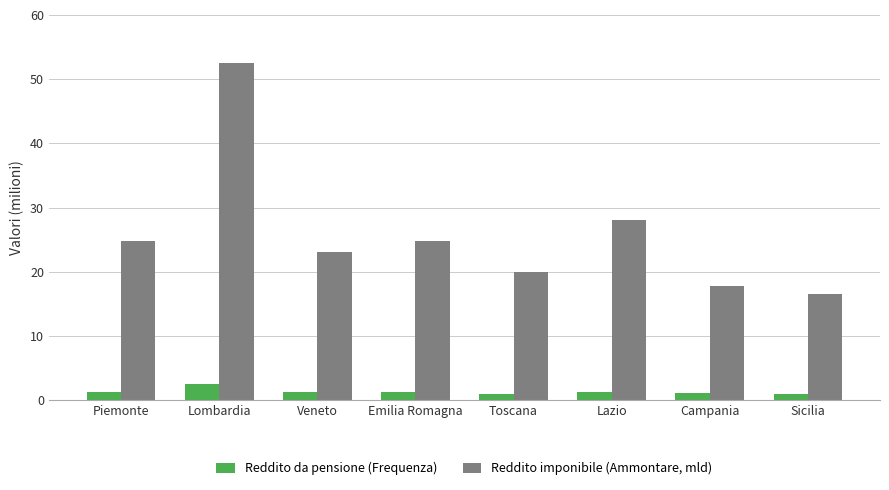

List the series in order of their overall mean, lowest first.

Reddito da pensione (Frequenza), Reddito imponibile (Ammontare, mld)